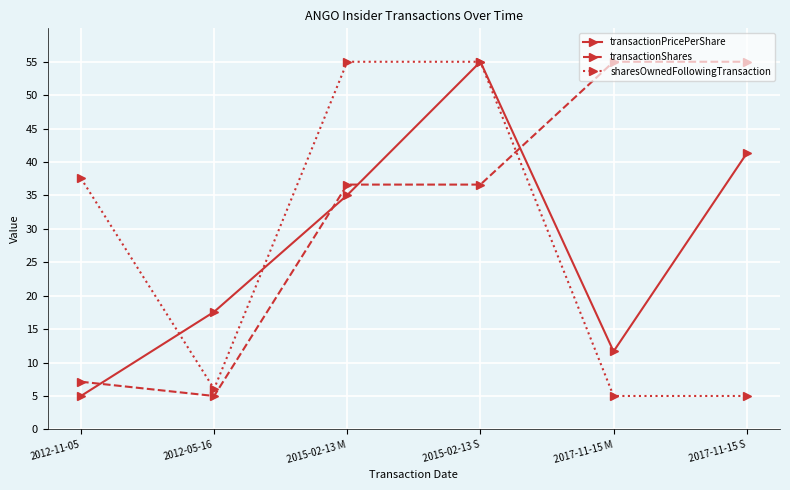

Reading right to left, what are all the values shown in this chart?

transactionPricePerShare: 2017-11-15 S=41.3	2017-11-15 M=11.7	2015-02-13 S=55.0	2015-02-13 M=35.0	2012-05-16=17.6	2012-11-05=5.0
transactionShares: 2017-11-15 S=55.0	2017-11-15 M=55.0	2015-02-13 S=36.6	2015-02-13 M=36.6	2012-05-16=5.0	2012-11-05=7.1
sharesOwnedFollowingTransaction: 2017-11-15 S=5.0	2017-11-15 M=5.0	2015-02-13 S=55.0	2015-02-13 M=55.0	2012-05-16=6.1	2012-11-05=37.6